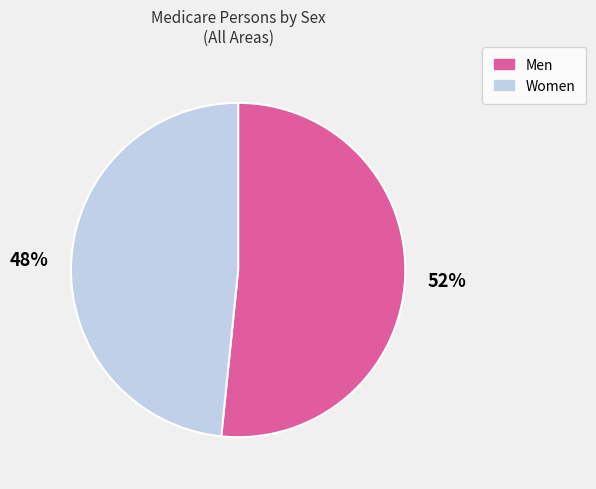

How many slices are in this pie chart?

2